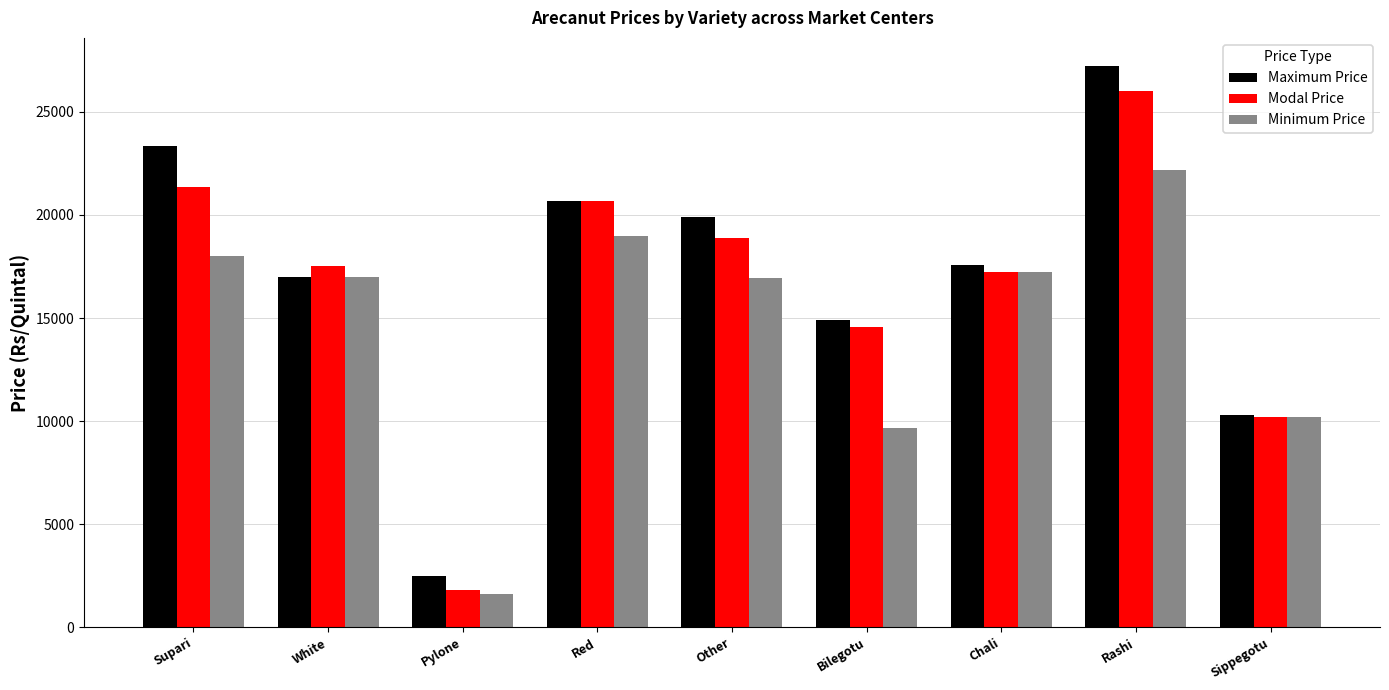

Where is Maximum Price nearest to the value 14864?

Bilegotu